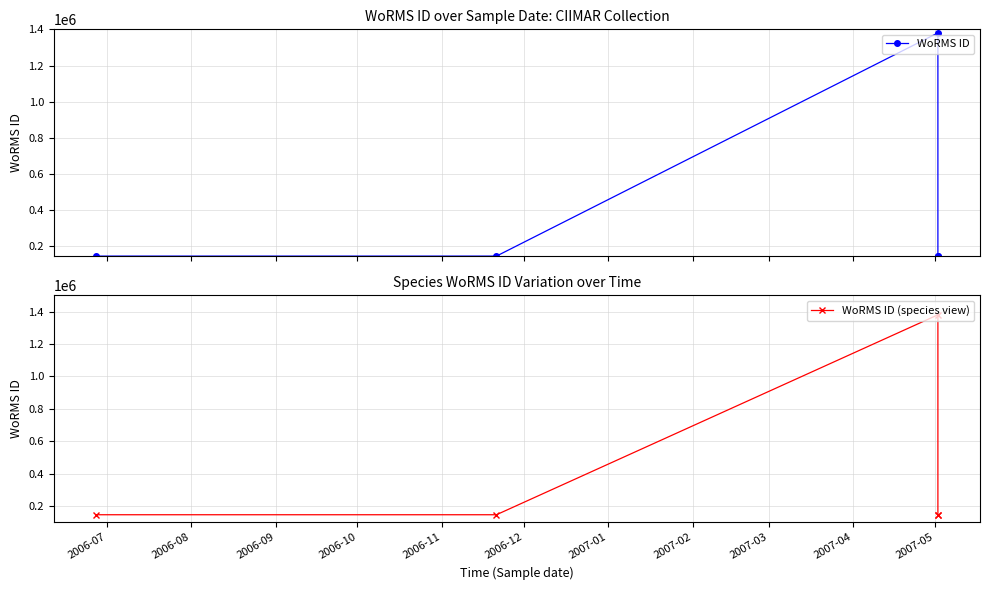

How many values in the WoRMS ID (species view) series are below 146624?

2